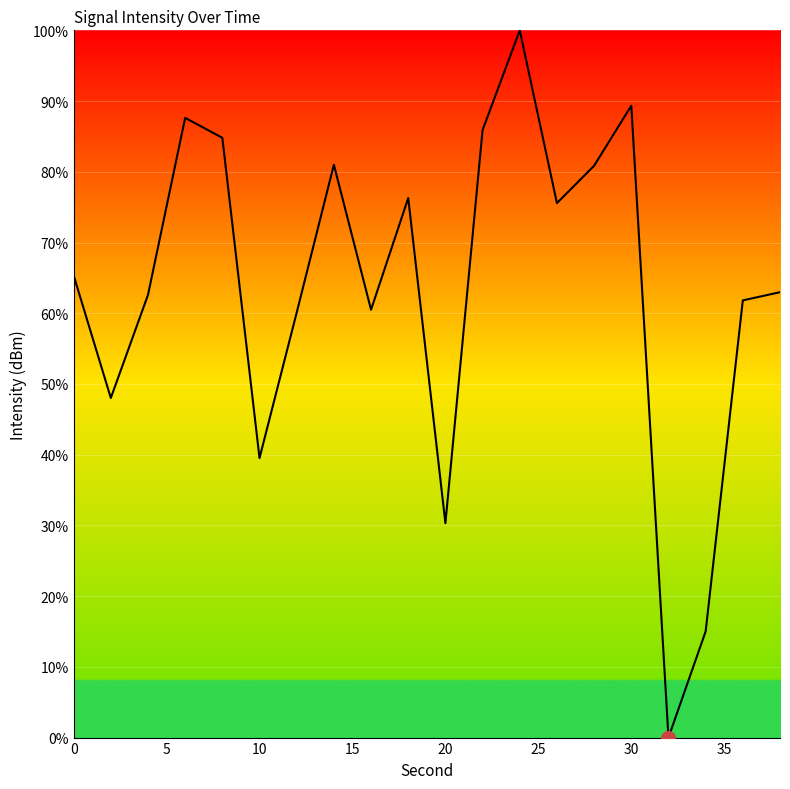

True or false: the data has more than 2 interior local peaks.

True